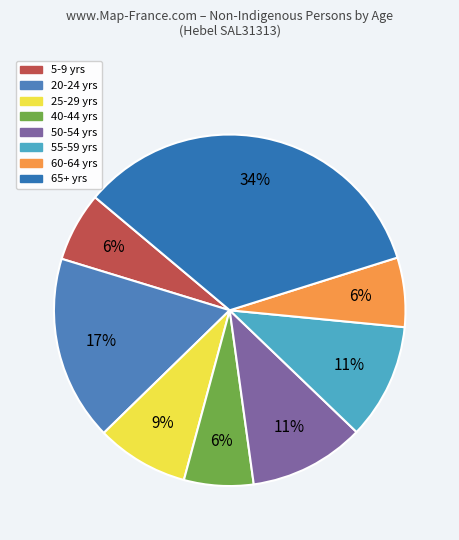

How many slices are in this pie chart?

8